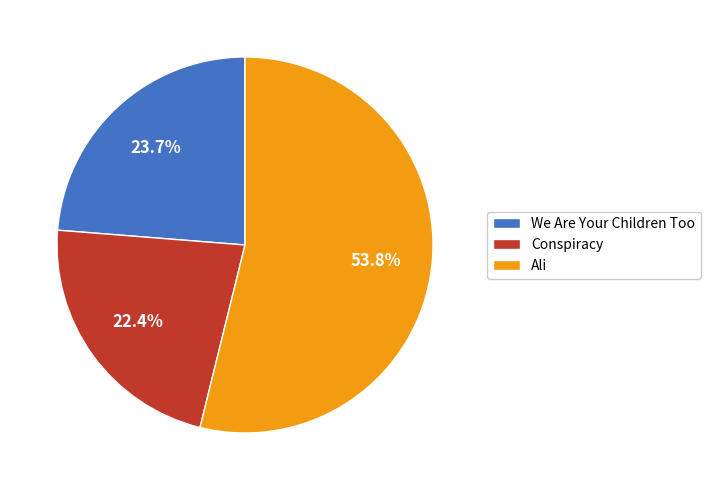

How much of the chart is everything except We Are Your Children Too?

76.3%